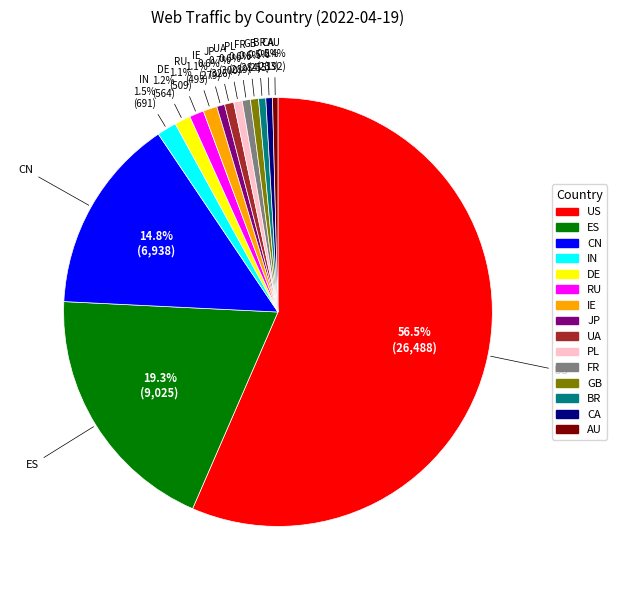

To the nearest percent, what percentage of the pie is GB?

1%